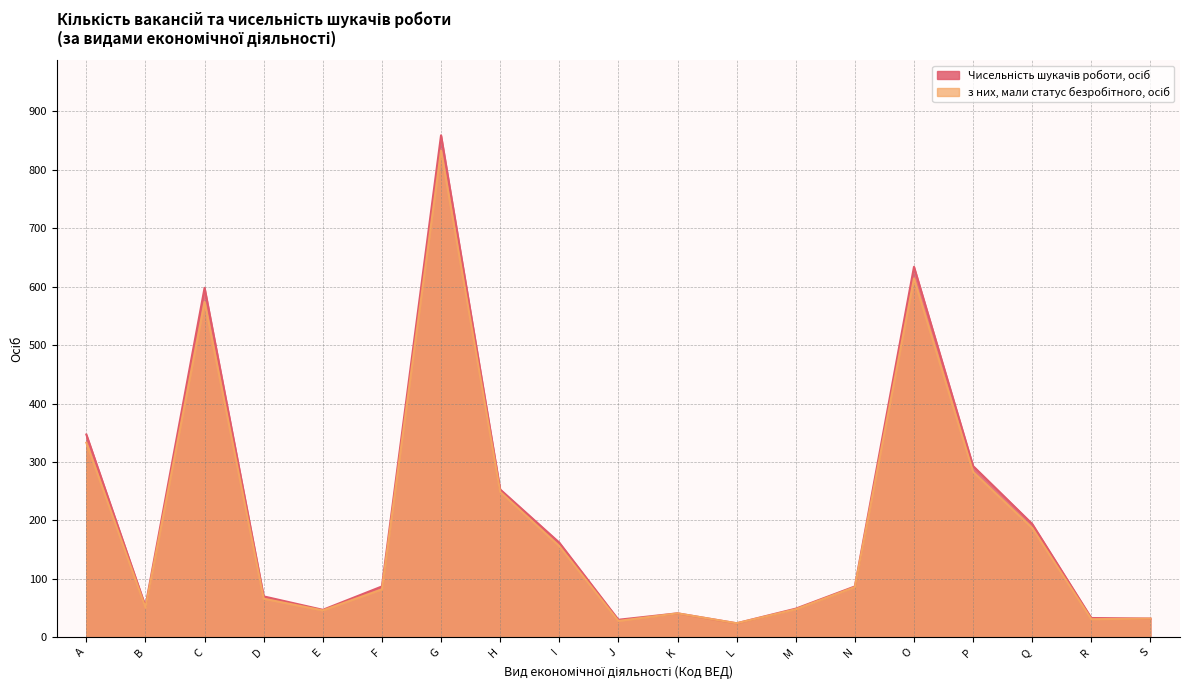

Rank the categories by з них, мали статус безробітного, осіб value from lowest to highest.

L, J, R, S, K, E, M, B, D, F, N, I, Q, H, P, A, C, O, G